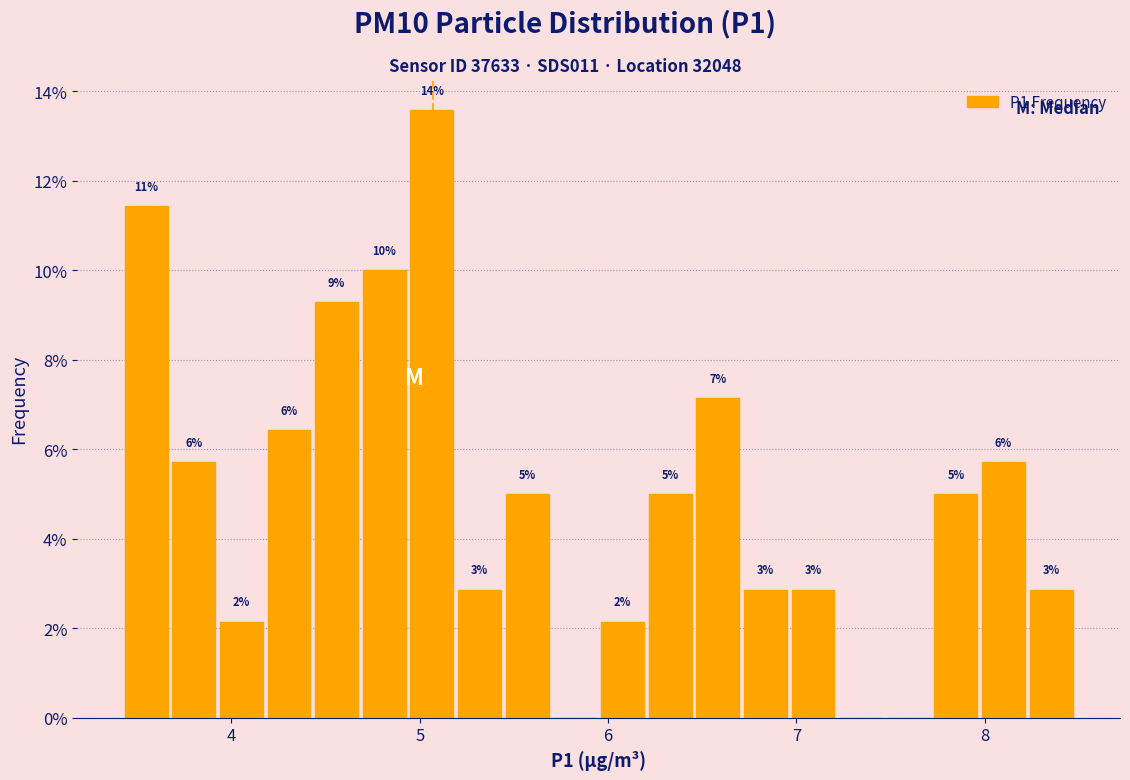

Around what value on the x-axis is the tallest bar? Give the approximate position of its centre, as read against the axis.

5.1